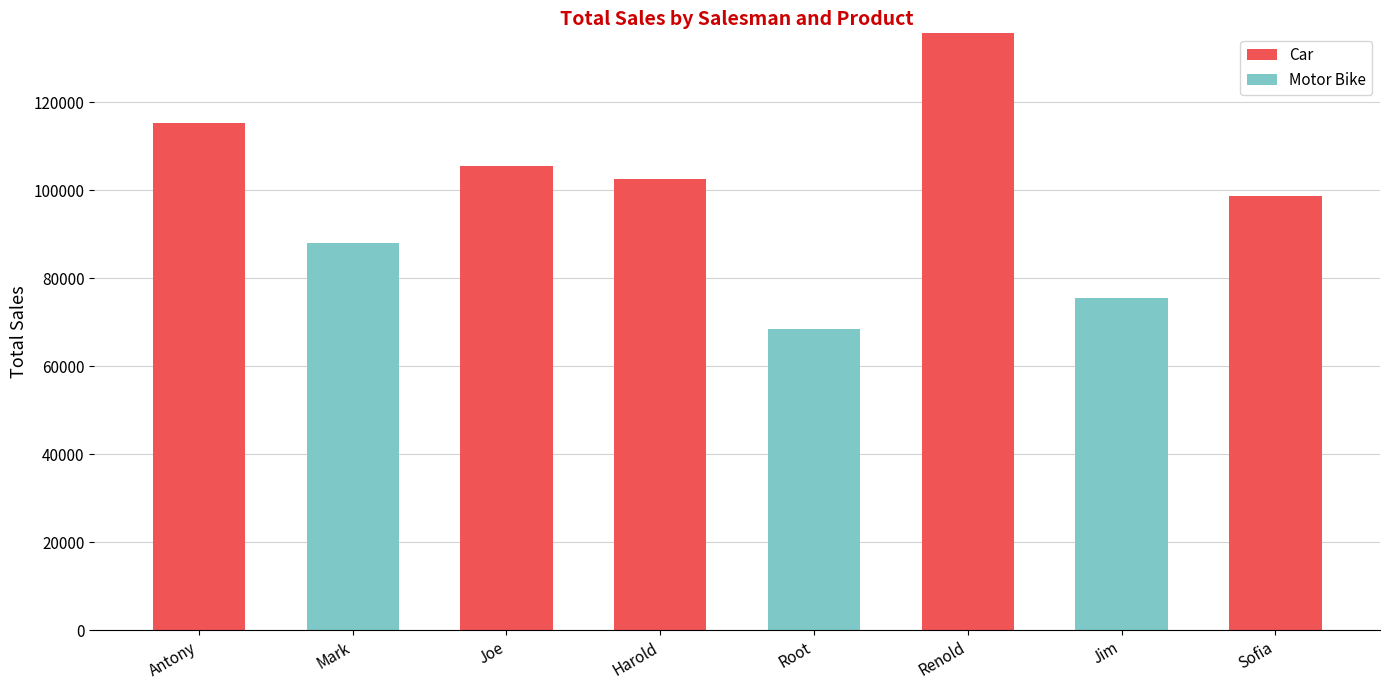

Where does the Car series first go above 102500?

Antony